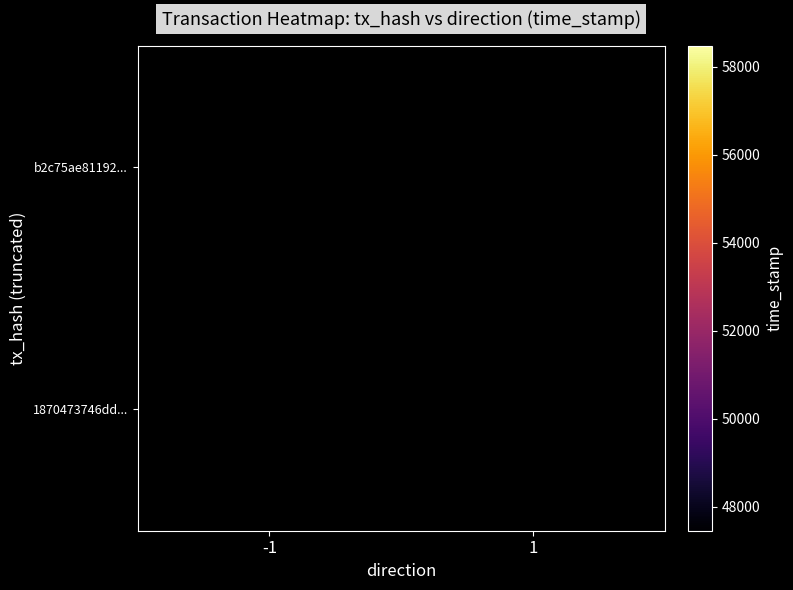

How many data points does each series have?

2